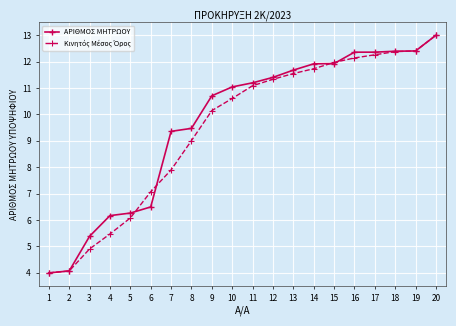

Is it true that ΑΡΙΘΜΟΣ ΜΗΤΡΩΟΥ equals 12.4 at 18?

True